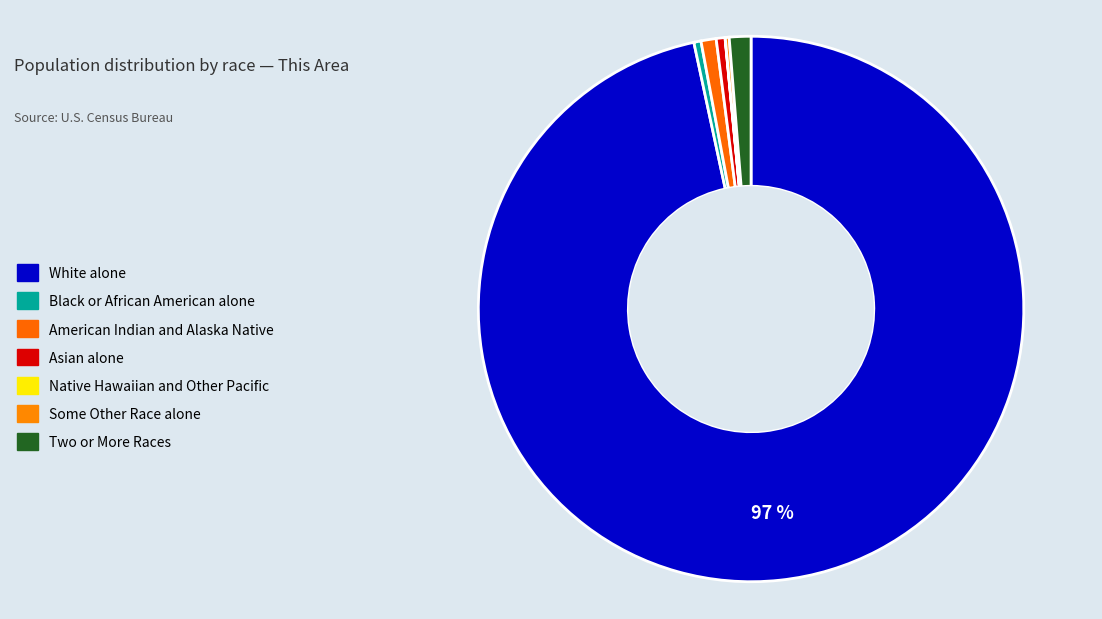

To the nearest percent, what portion does American Indian and Alaska Native represent?

1%